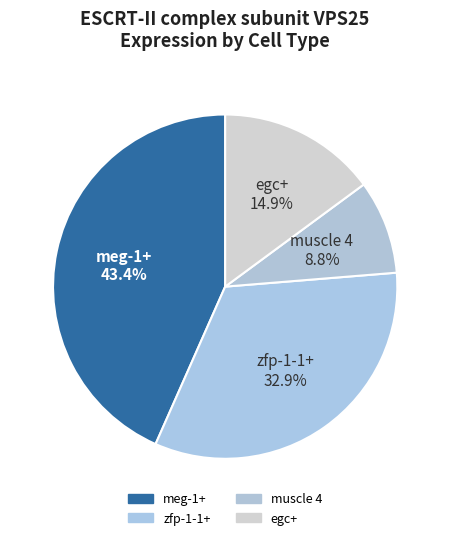

To the nearest percent, what is the average slice percentage?

25%